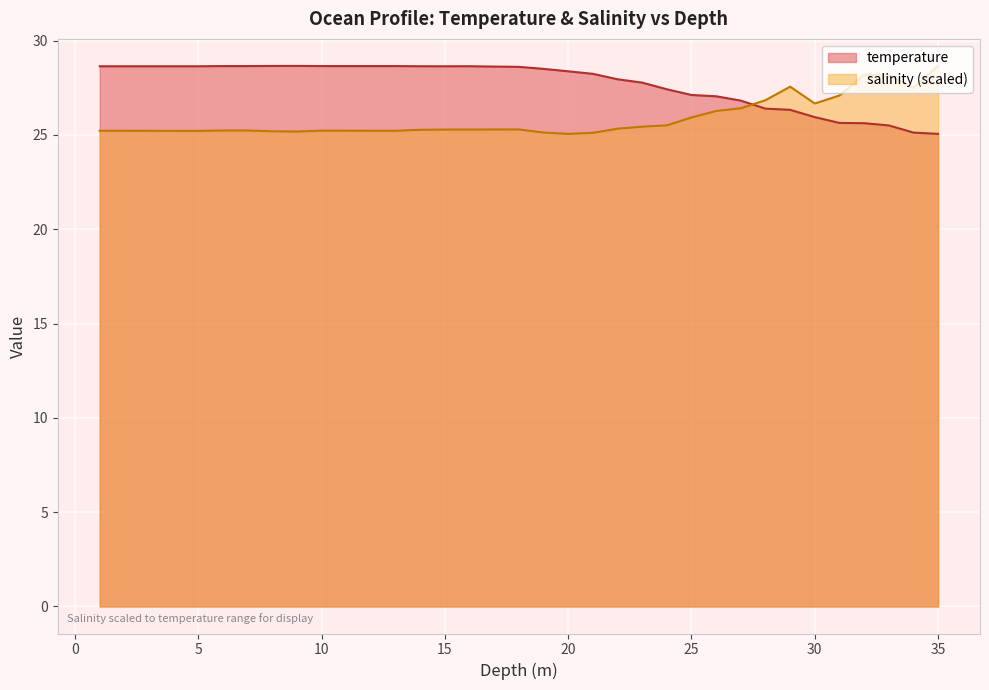

The temperature series shows 28.6 at 15. True or false?

True